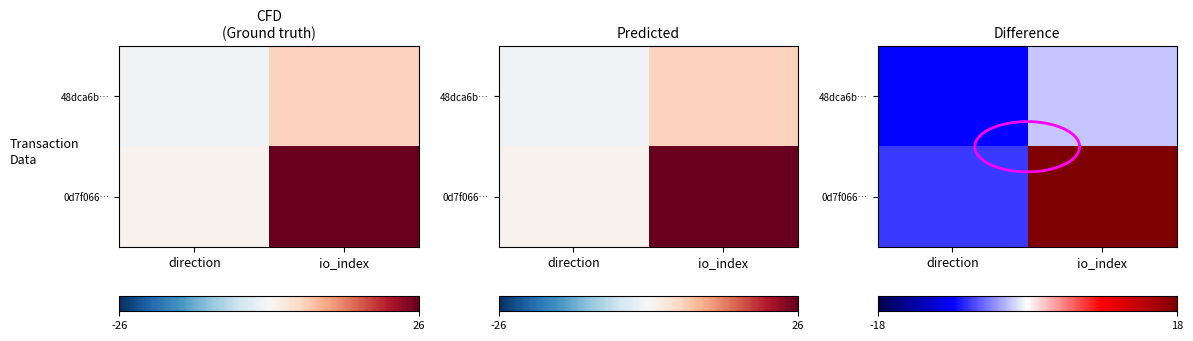

Rank the series by their average value, from lowest to highest.

48dca6bd6e6c690895bf5e0ab6f47be3db01b1e, 0d7f06695c12803d9c31c8f557c1ddeeca06bda